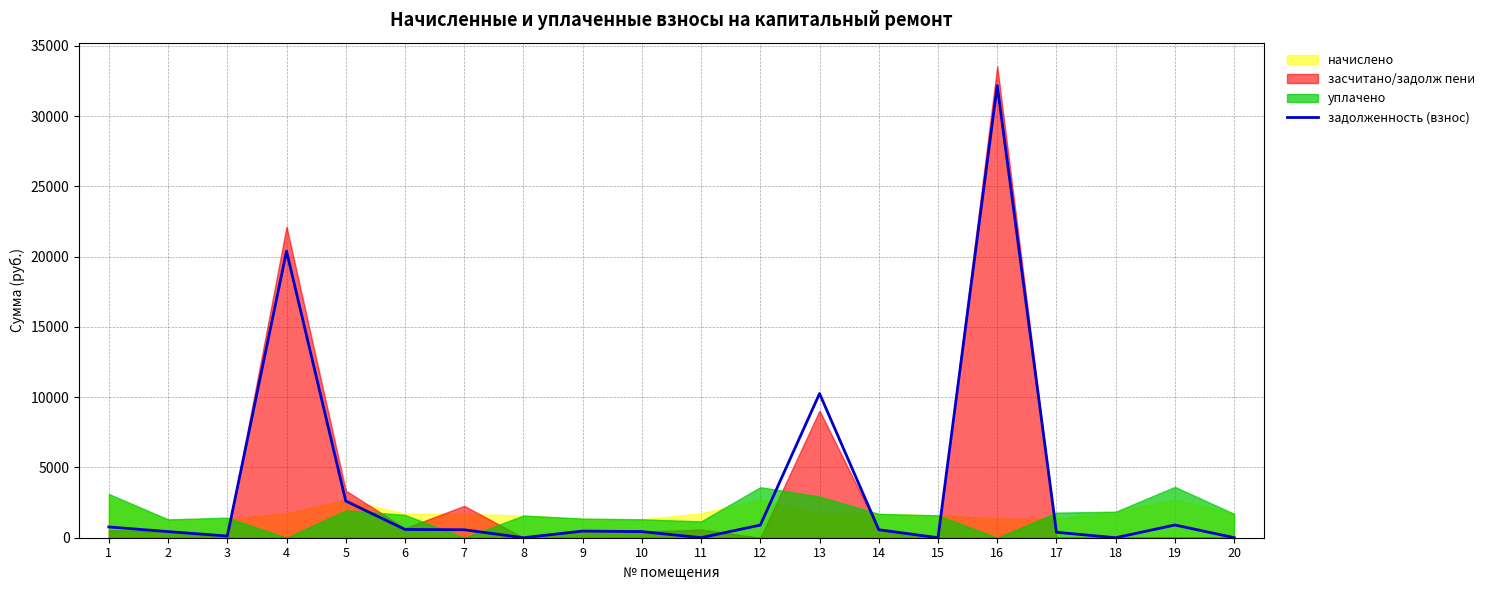

How many lines are shown in the chart?

1